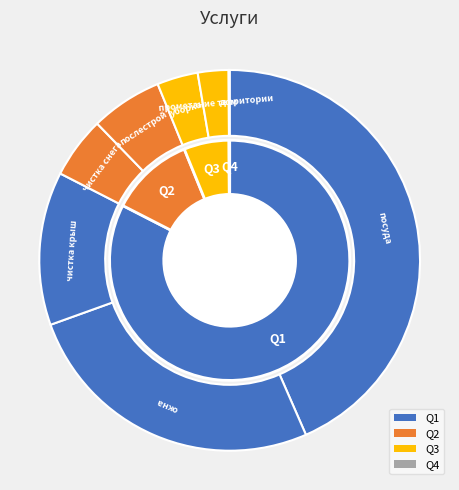

True or false: чистка крыш accounts for 13% of the total.

True